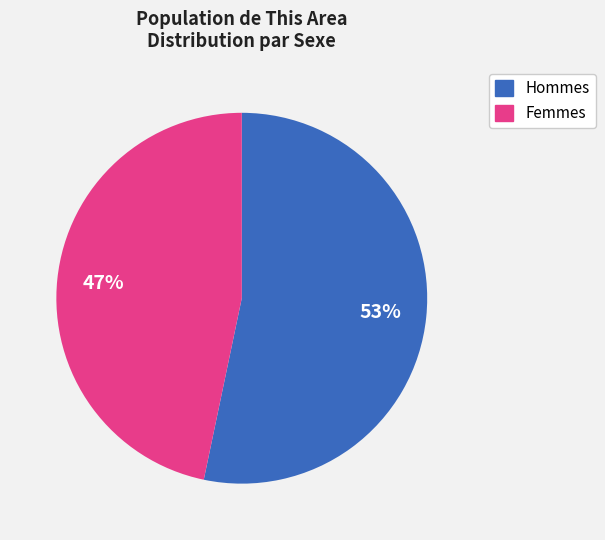

To the nearest percent, what is the average slice percentage?

50%